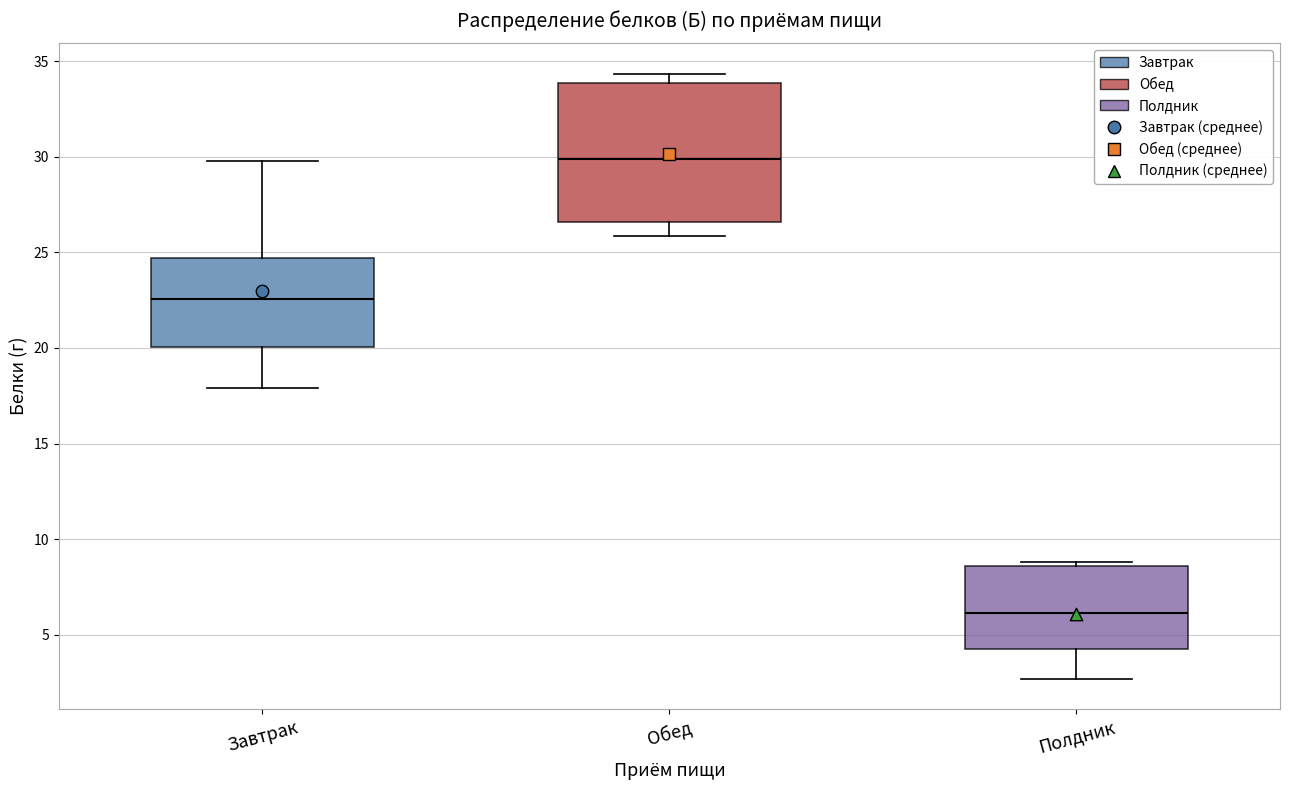

Reading left to right, read every box against the y-axis: the position of its median line, the range the box covers, and the ends of its whiskers. The values are not printed on the chart, so give them approximately, as read against the axis.

Завтрак: median 22.5, box 20.0 to 24.5, whiskers 18.0 to 30.0
Обед: median 30.0, box 26.5 to 34.0, whiskers 26.0 to 34.5
Полдник: median 6.0, box 4.5 to 8.5, whiskers 2.5 to 9.0